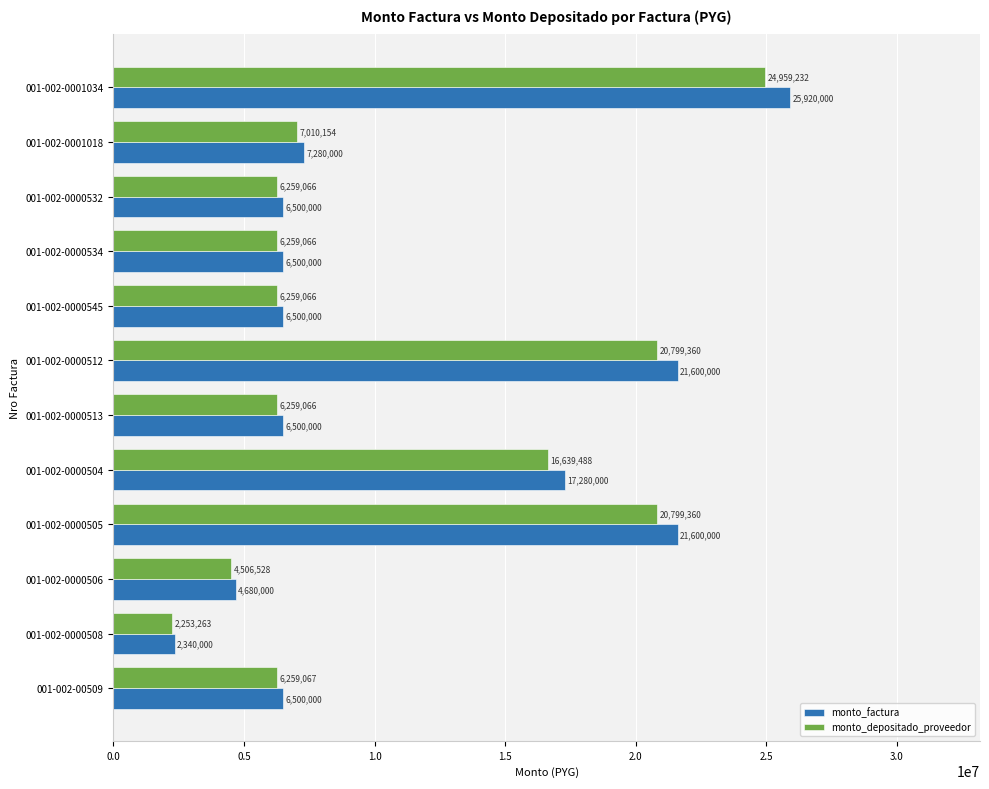

Count the number of categories in the chart.

12